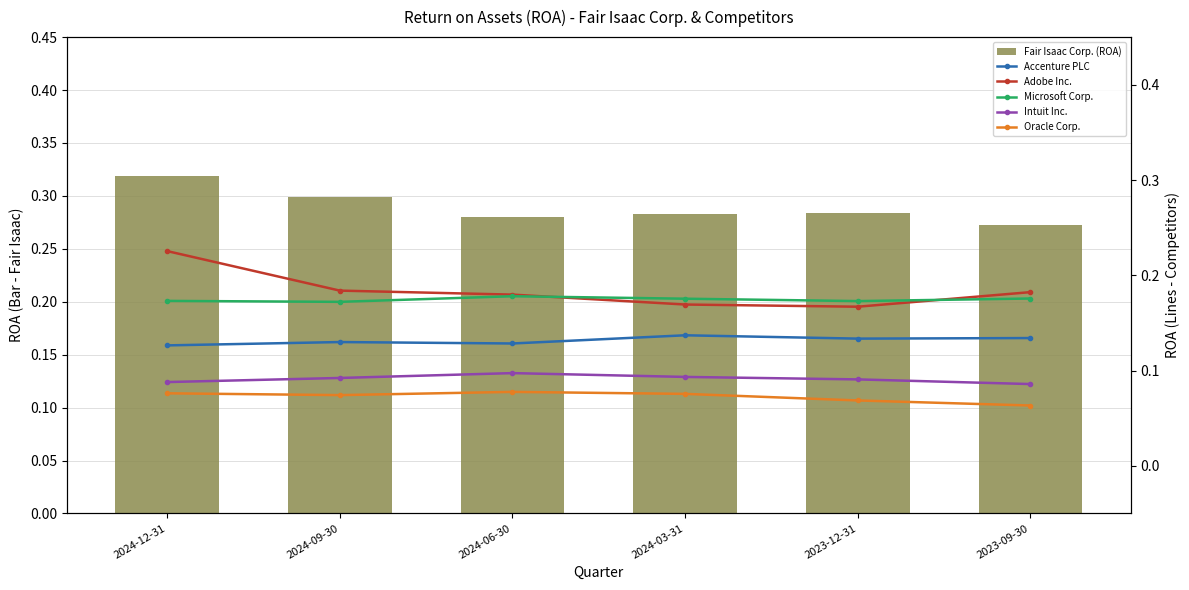

Reading left to right, extract all data points from this chart.

Fair Isaac Corp. (ROA): 2024-12-31=0.3	2024-09-30=0.3	2024-06-30=0.3	2024-03-31=0.3	2023-12-31=0.3	2023-09-30=0.3
Accenture PLC: 2024-12-31=0.1	2024-09-30=0.1	2024-06-30=0.1	2024-03-31=0.1	2023-12-31=0.1	2023-09-30=0.1
Adobe Inc.: 2024-12-31=0.2	2024-09-30=0.2	2024-06-30=0.2	2024-03-31=0.2	2023-12-31=0.2	2023-09-30=0.2
Microsoft Corp.: 2024-12-31=0.2	2024-09-30=0.2	2024-06-30=0.2	2024-03-31=0.2	2023-12-31=0.2	2023-09-30=0.2
Intuit Inc.: 2024-12-31=0.1	2024-09-30=0.1	2024-06-30=0.1	2024-03-31=0.1	2023-12-31=0.1	2023-09-30=0.1
Oracle Corp.: 2024-12-31=0.1	2024-09-30=0.1	2024-06-30=0.1	2024-03-31=0.1	2023-12-31=0.1	2023-09-30=0.1